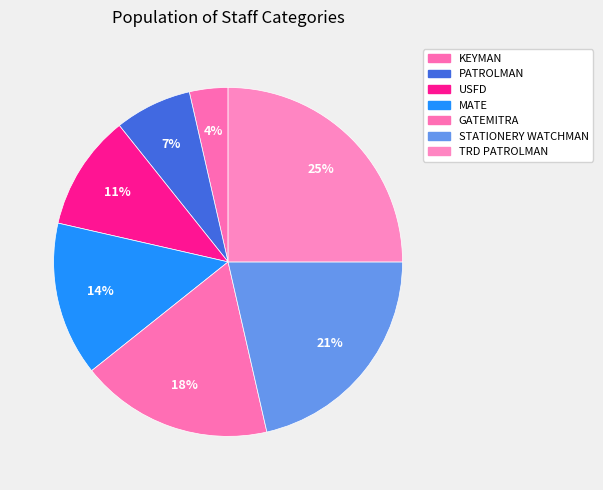

Count the number of slices in the pie.

7